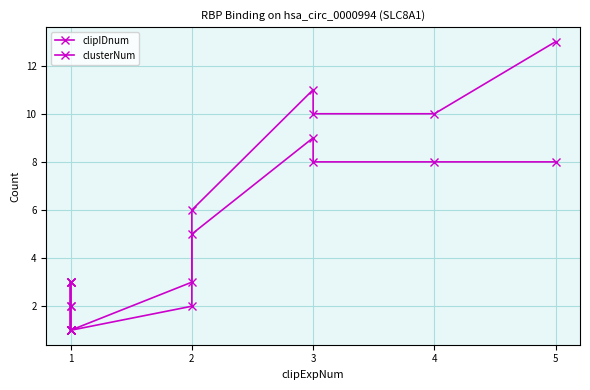

What is the approximate value of clipIDnum at 1?

1